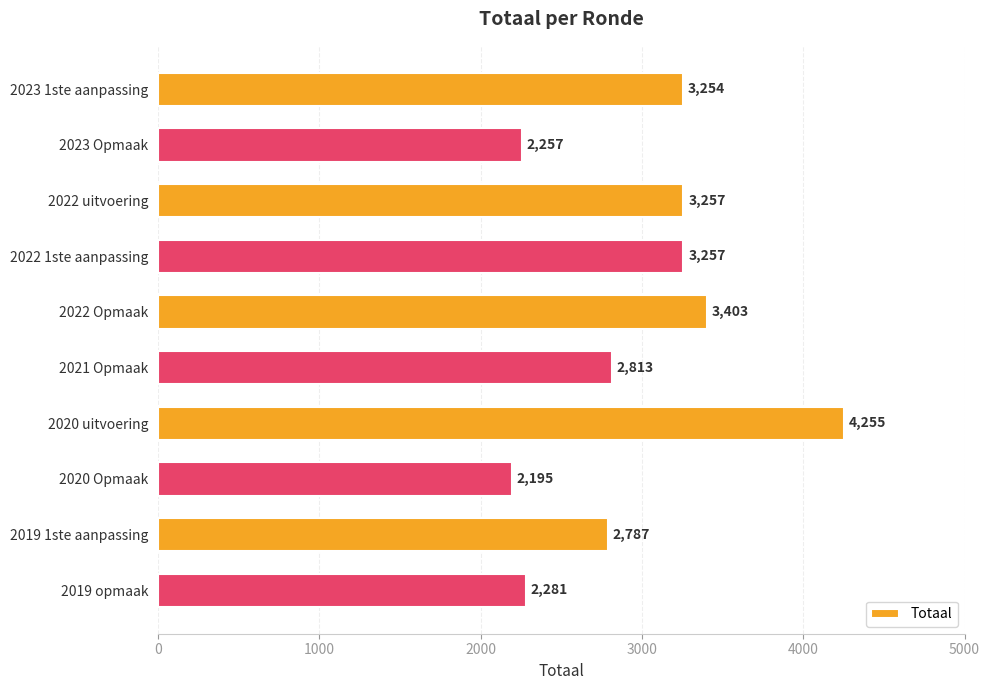

What is the average value?

2976